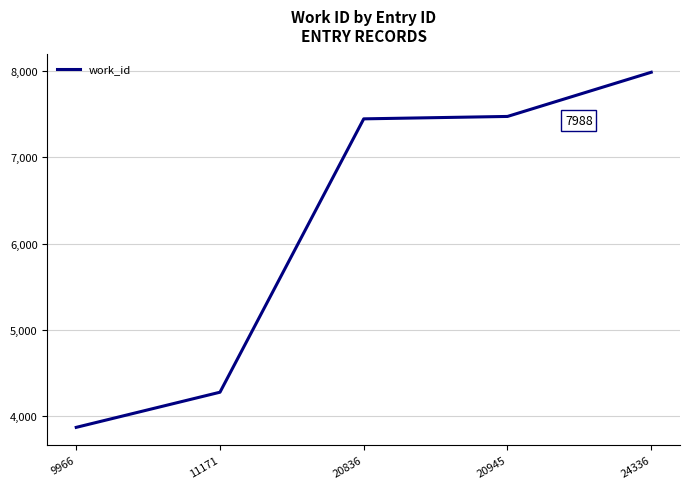

How many values are below 7447?

2